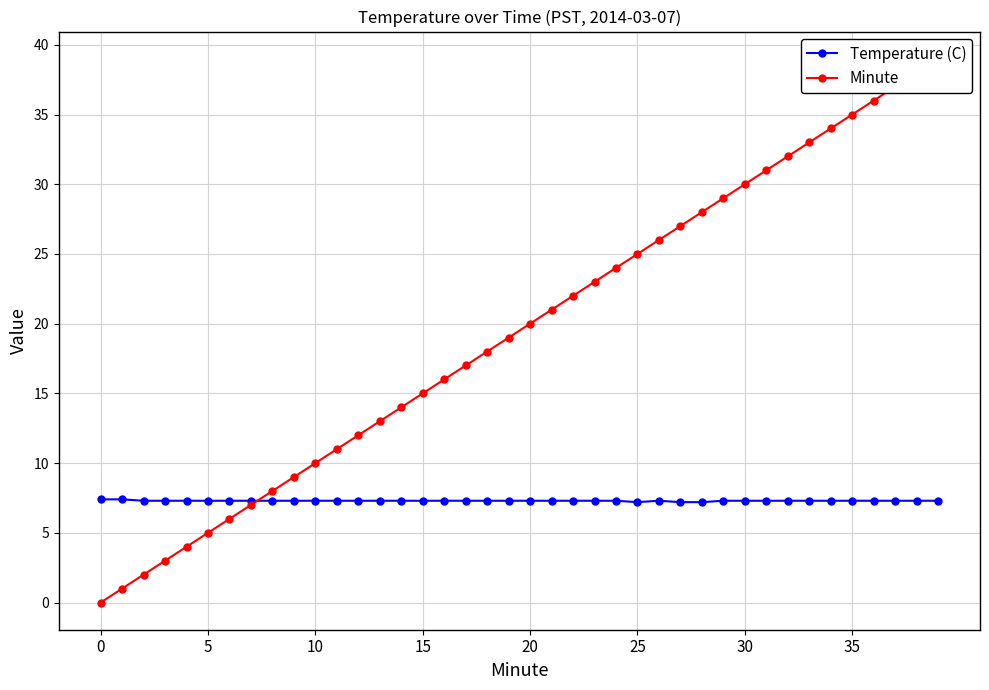

How many lines are shown in the chart?

2